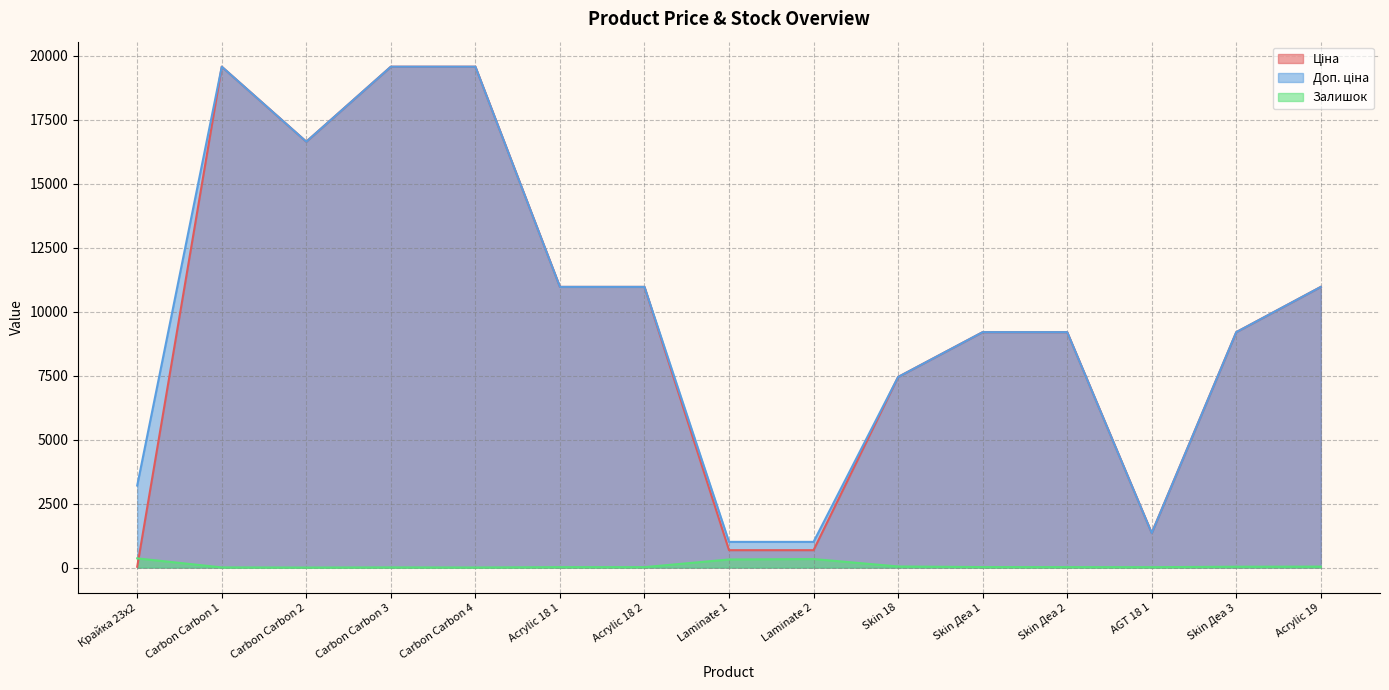

What position from the right is Skin Деа 3?

2